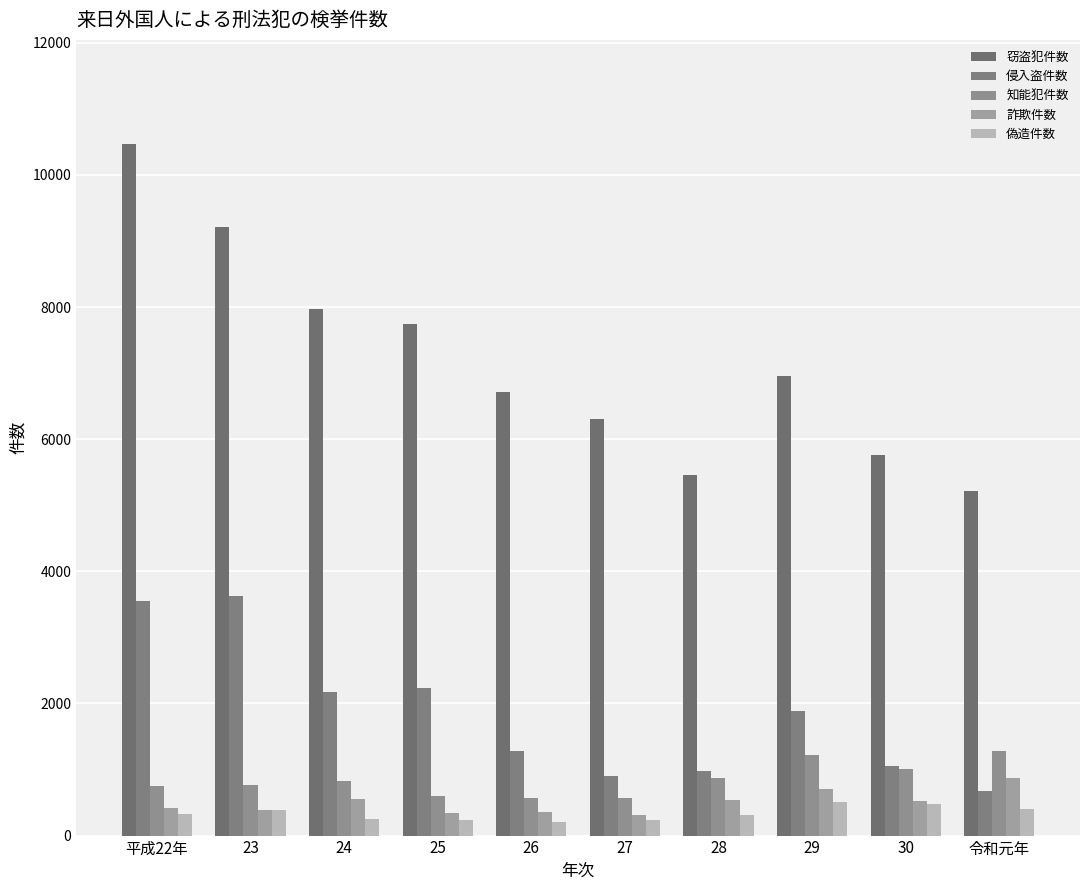

Which has a higher value, 28 or 令和元年?

28